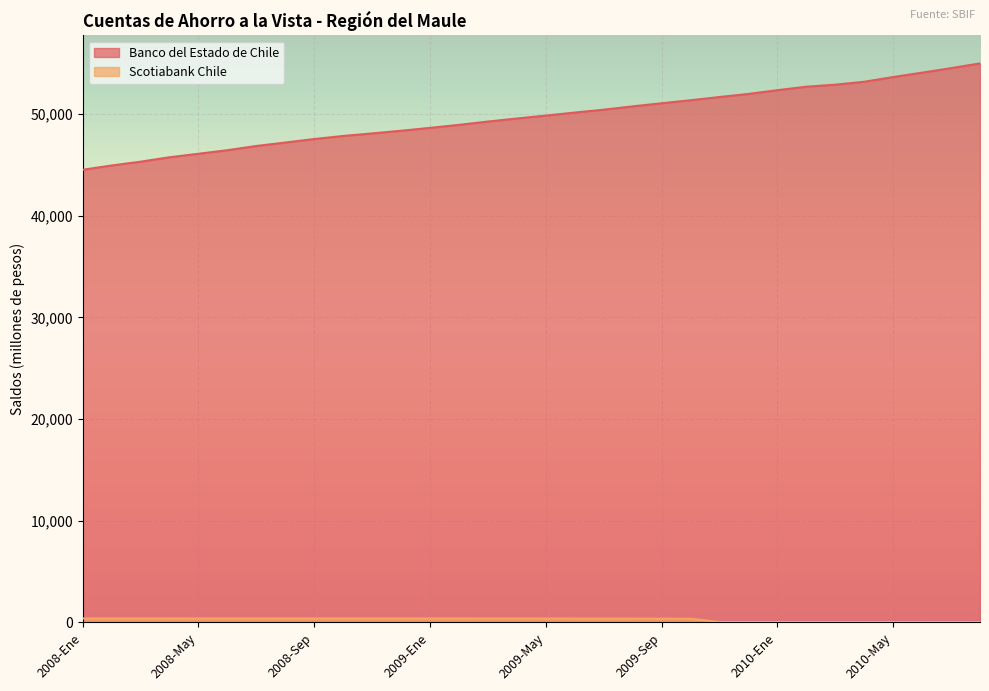

What is the value of the Scotiabank Chile point at the 24th from the left?

43